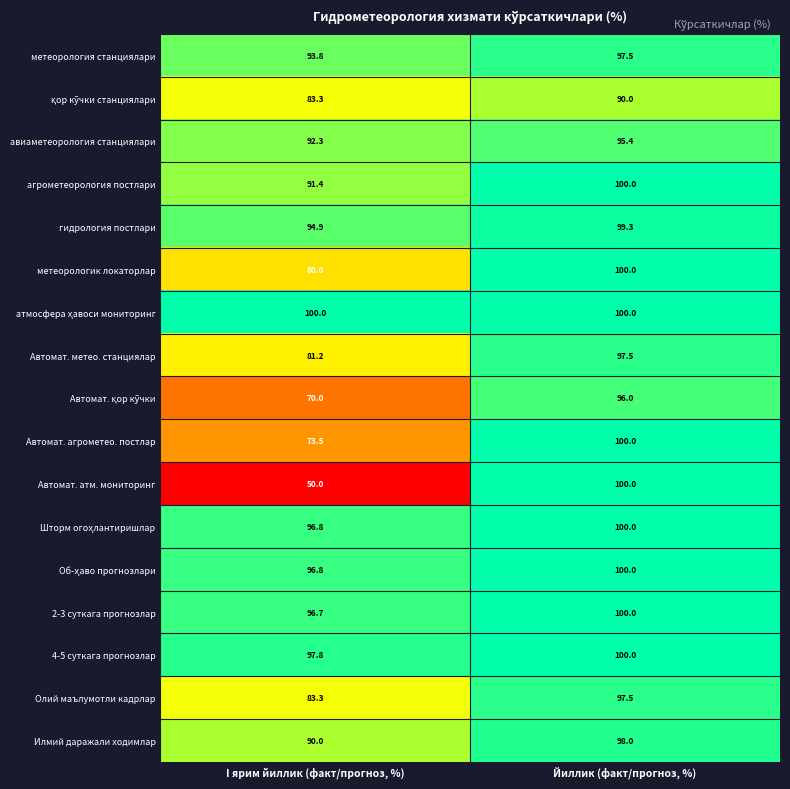

How many distinct data groups are displayed?

17